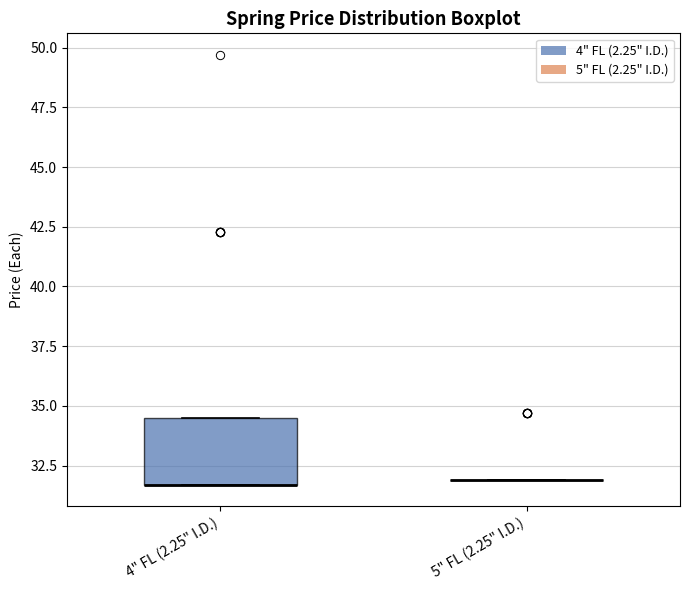

Which box is the tallest, from its lower edge to its upper edge?

4" FL (2.25" I.D.)